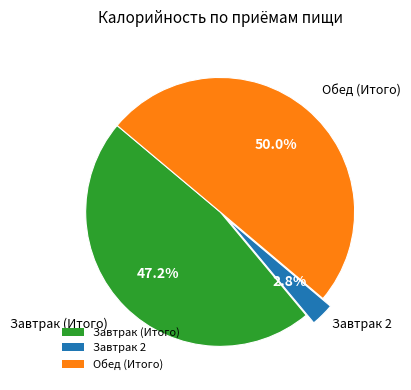

Approximately how many times larger is the value at Завтрак (Итого) compared to Обед (Итого)?

0.9